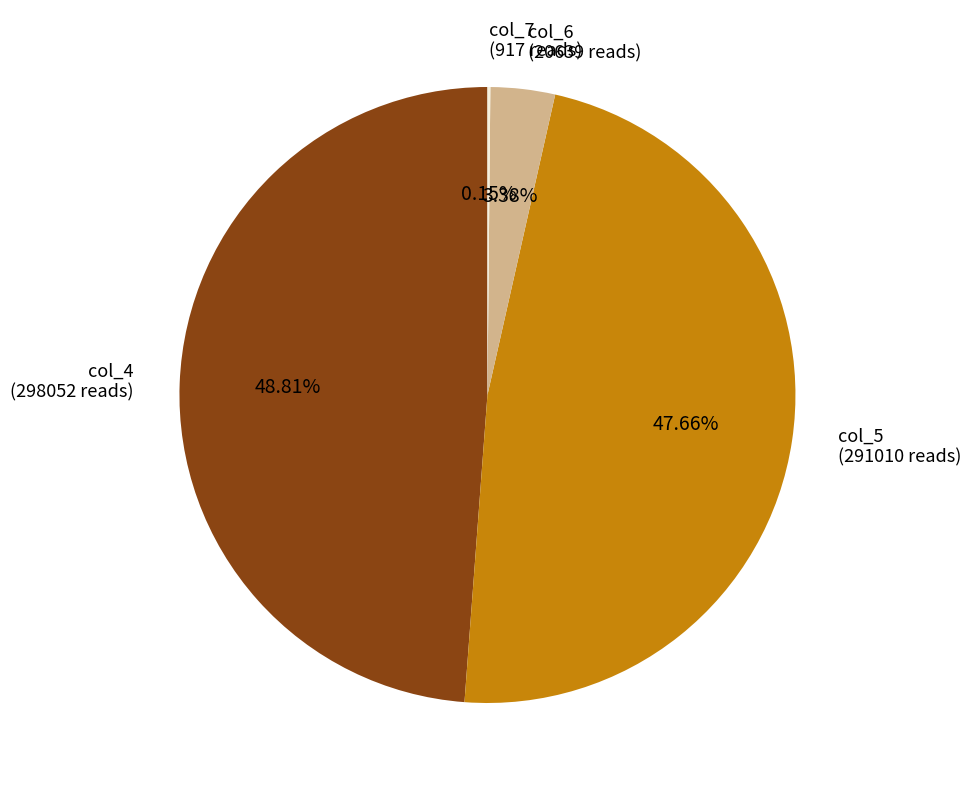

To the nearest percent, what is the average slice percentage?

25%